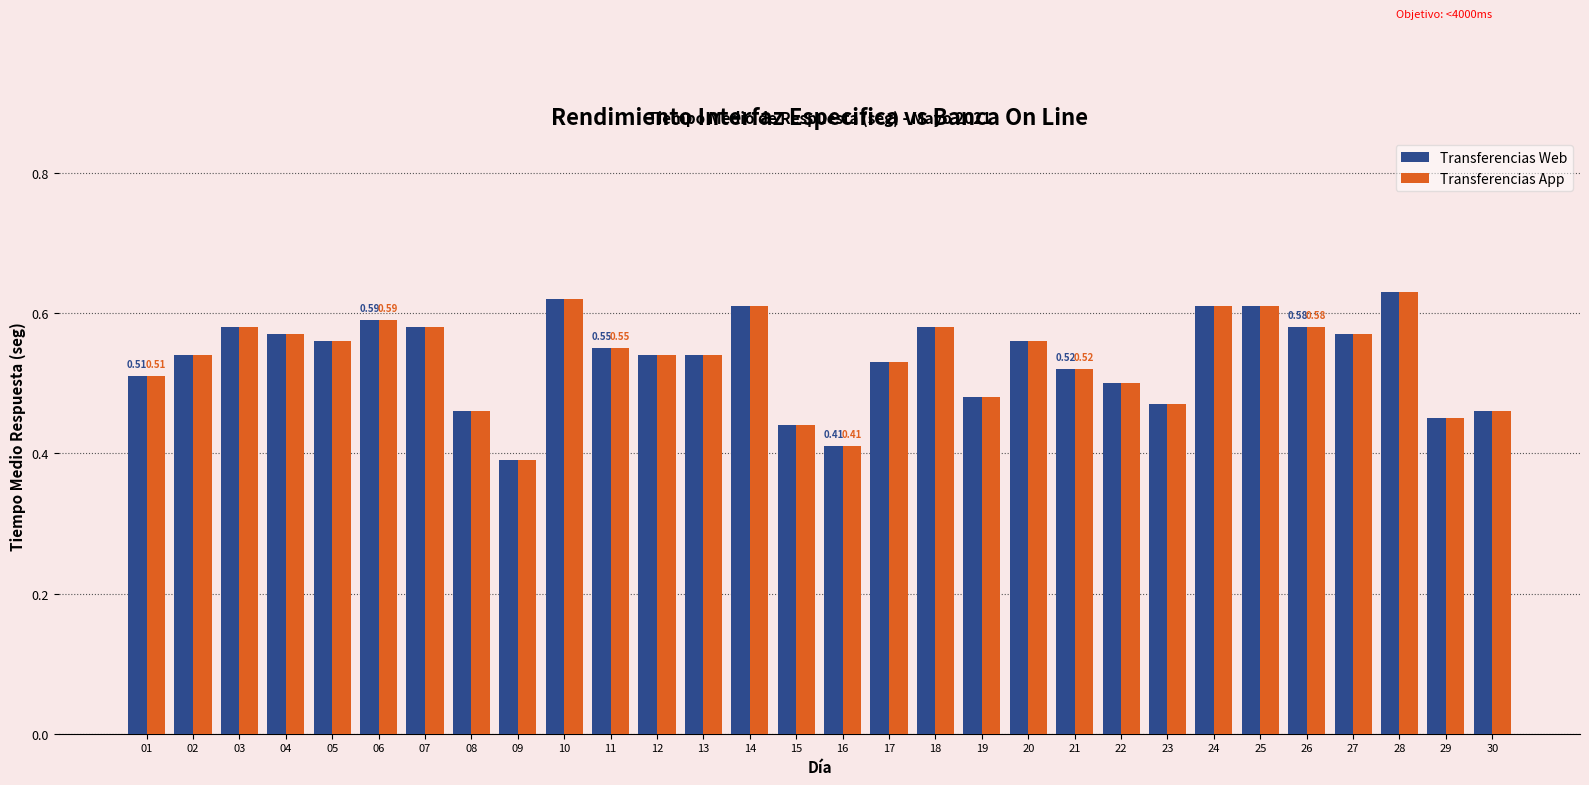

What is the sum of the Transferencias Web values at 10 and 25?

1.2